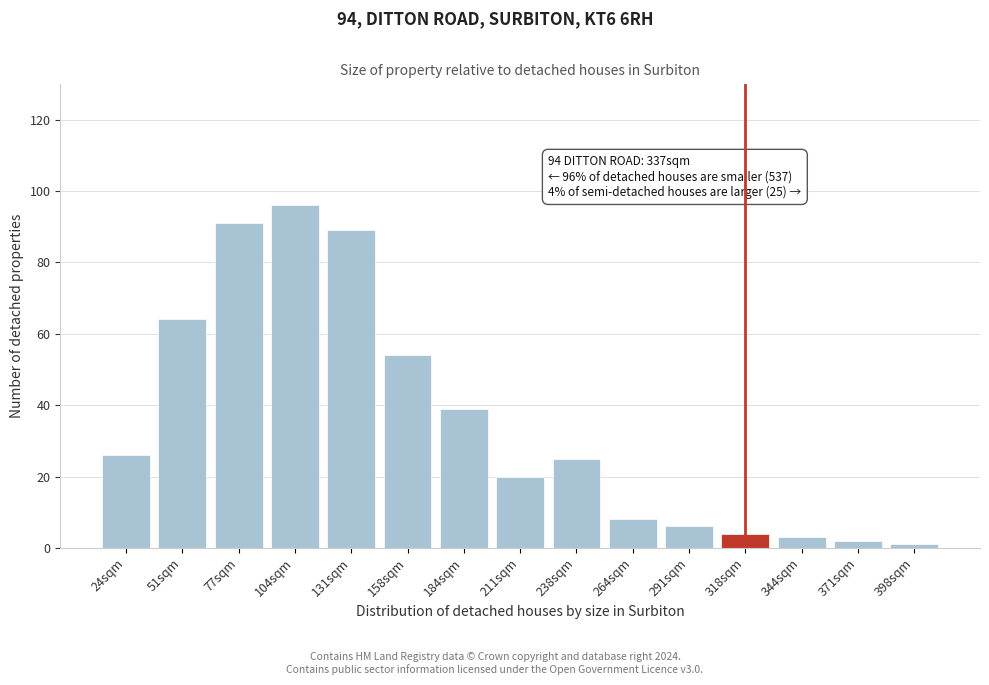

Reading left to right, what are all the values shown in this chart?

24sqm=26	51sqm=64	77sqm=91	104sqm=96	131sqm=89	158sqm=54	184sqm=39	211sqm=20	238sqm=25	264sqm=8	291sqm=6	318sqm=4	344sqm=3	371sqm=2	398sqm=1